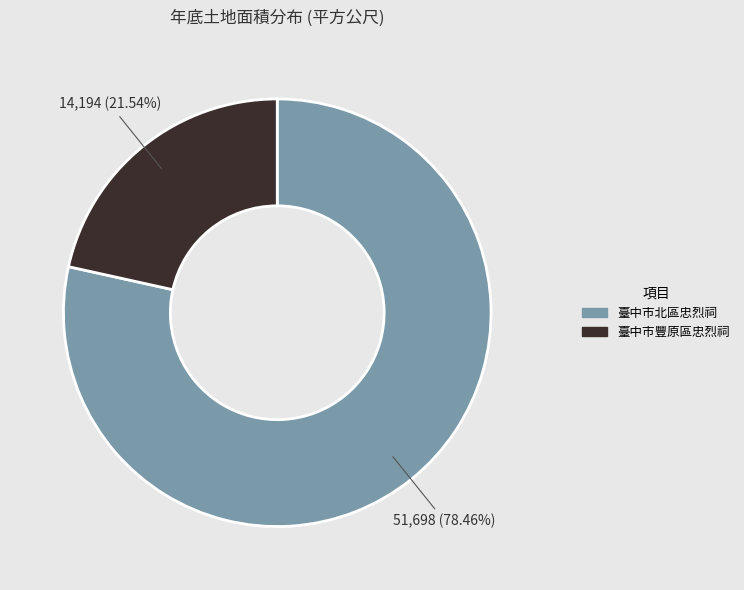

What percentage is the 臺中市豐原區忠烈祠 slice, to the nearest percent?

22%